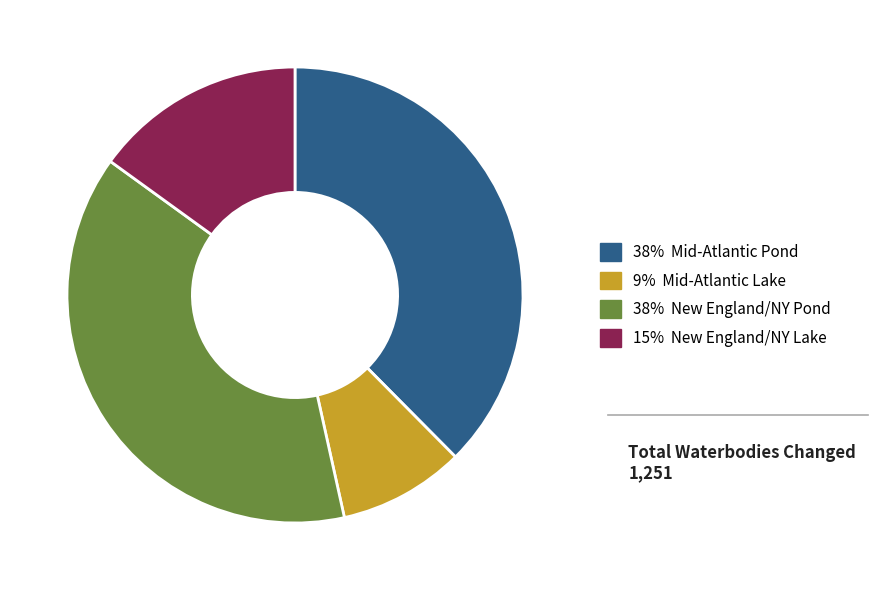

Is there any slice that represents more than half of the pie?

No